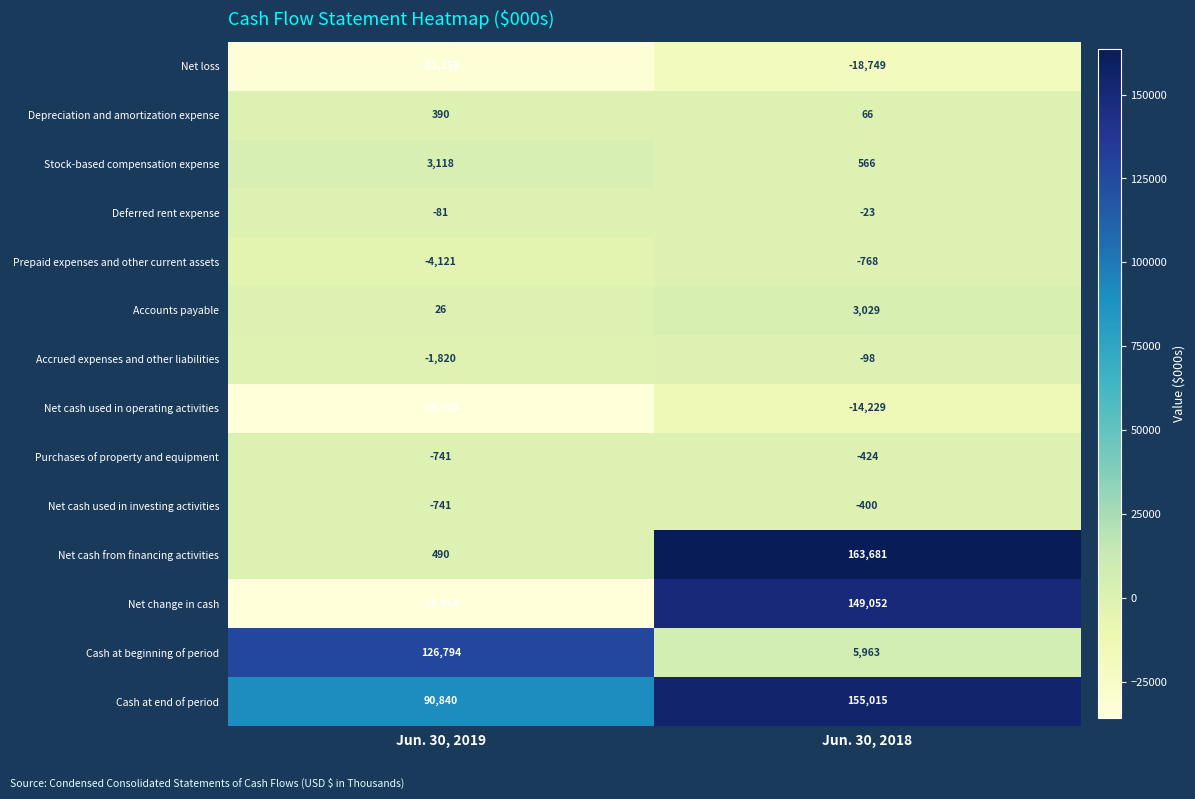

At which label is Deferred rent expense closest to -52?

Jun. 30, 2019